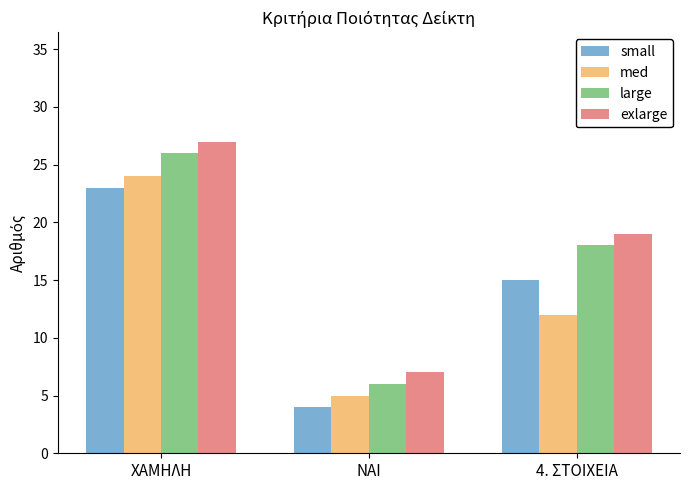

Where does the small series first go above 15?

ΧΑΜΗΛΗ